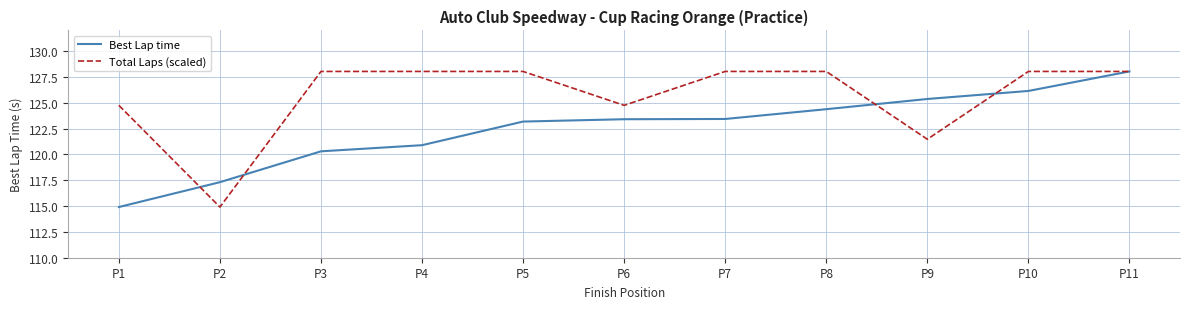

At which category is the sum across all series the highest?

P11